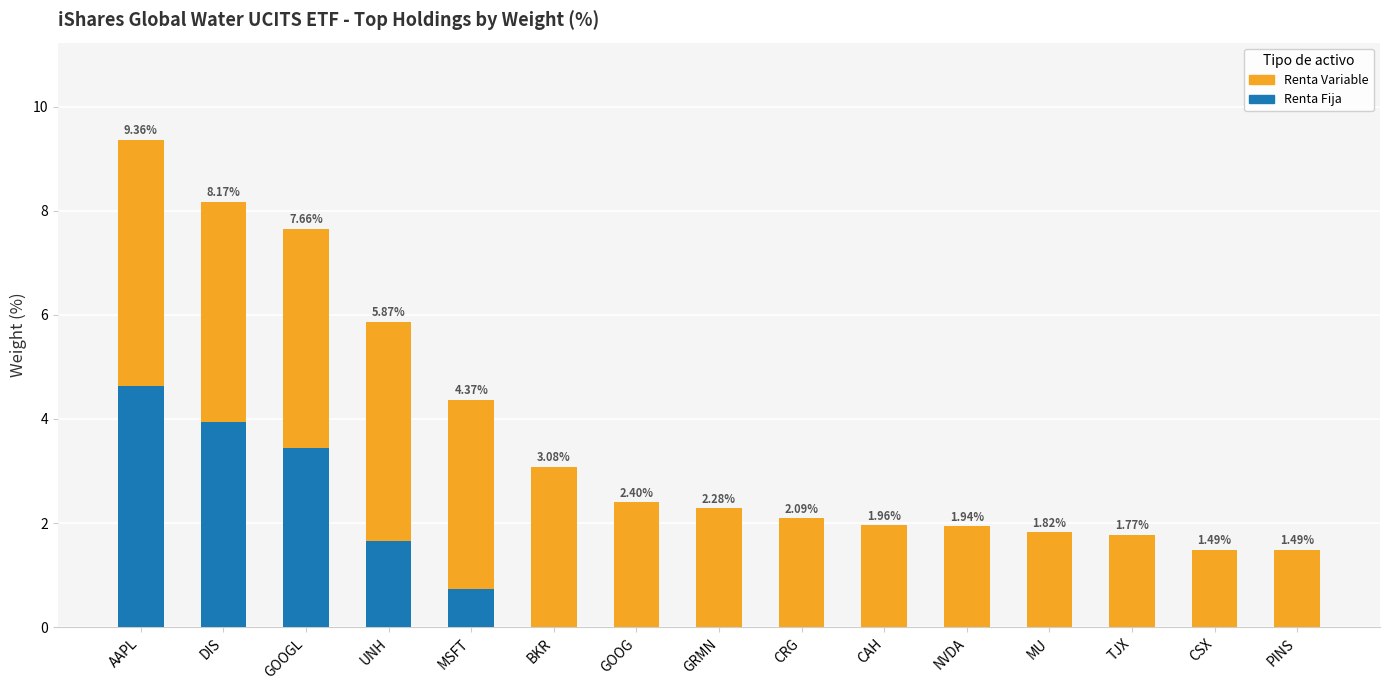

What is the sum of all Renta Fija values?

14.4